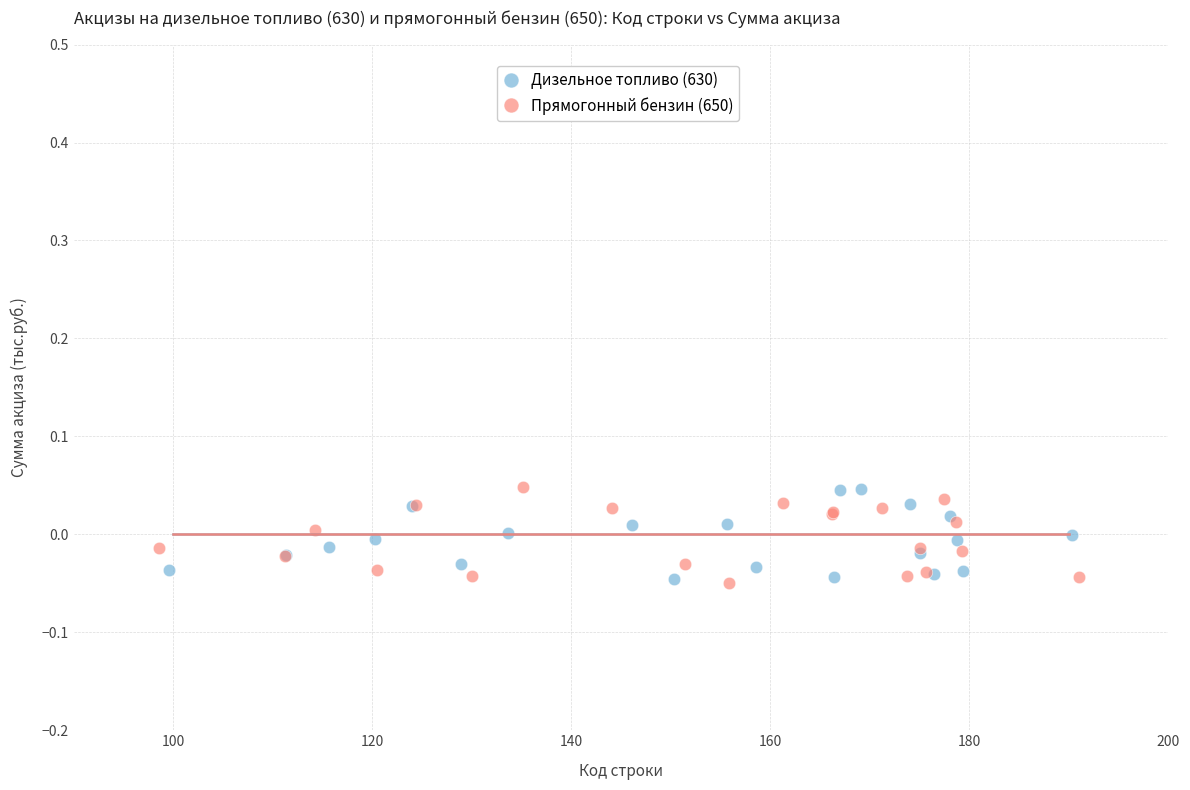

What are all the series names shown in the legend?

Дизельное топливо (630), Прямогонный бензин (650)